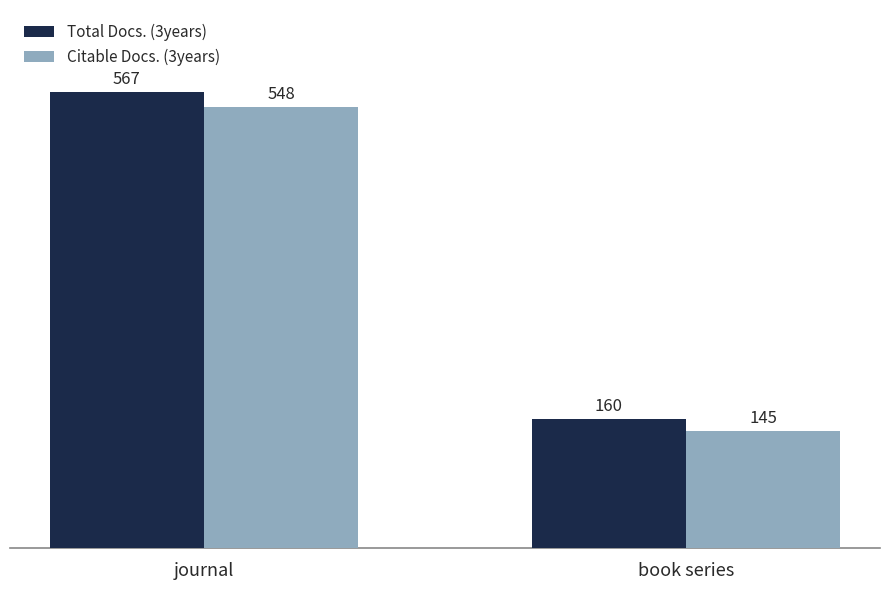

The value of Citable Docs. (3years) at journal is 548. True or false?

True